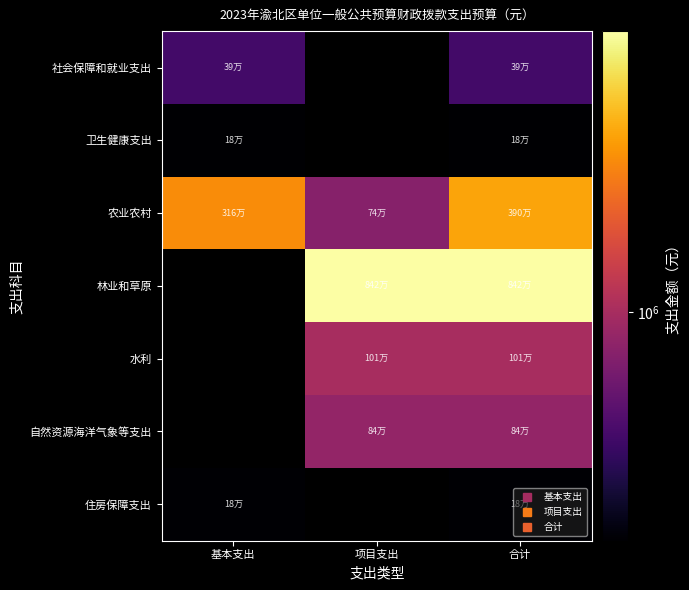

What value does the 社会保障和就业支出 series have at 基本支出?

388781.4